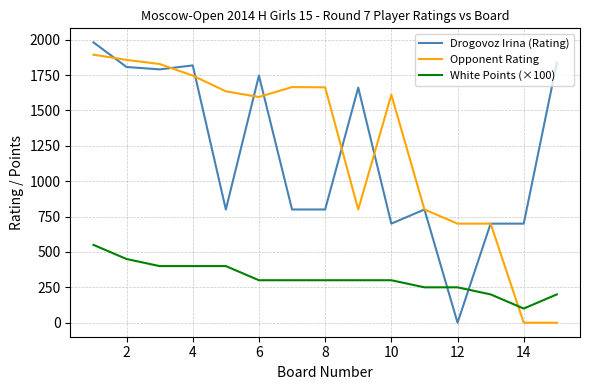

Is this an area chart (filled region under the line)?

No